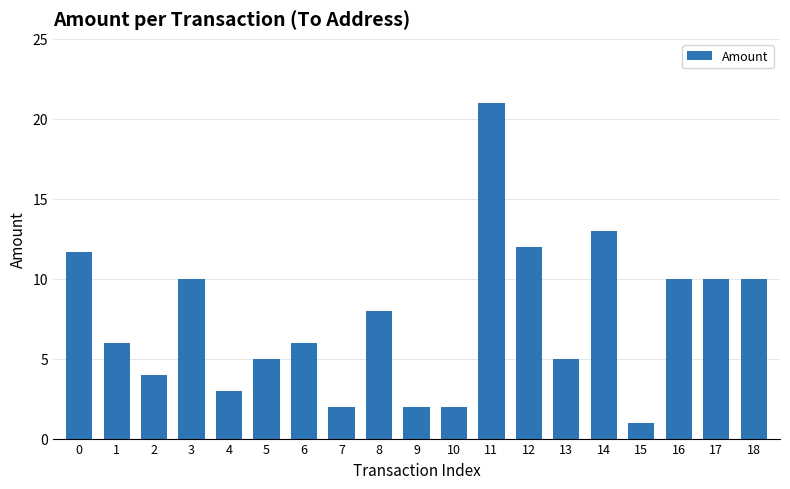

How many bars are there in total?

19